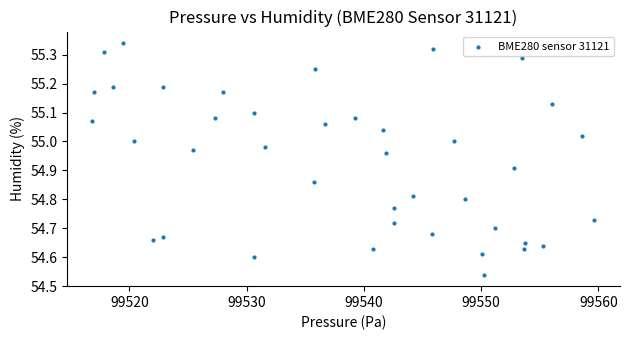

What is the range of Y values (max minus min)?

0.8